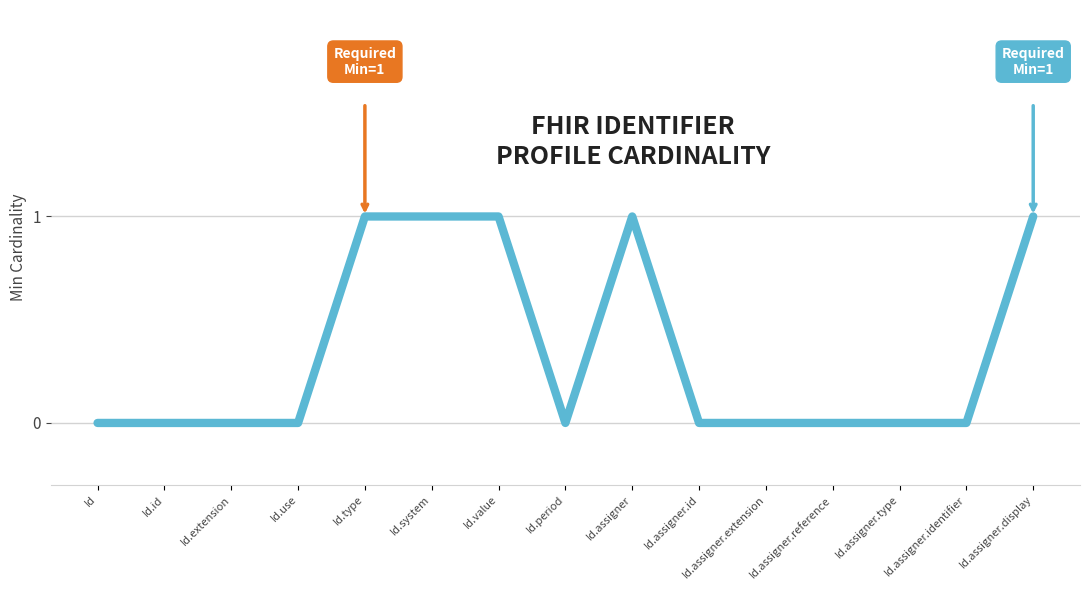

Count the values in the range 0 to 1.

15